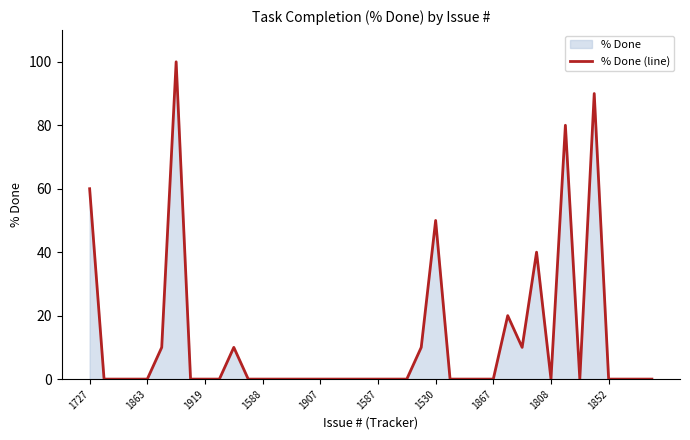

What is the maximum value shown in the chart?

100